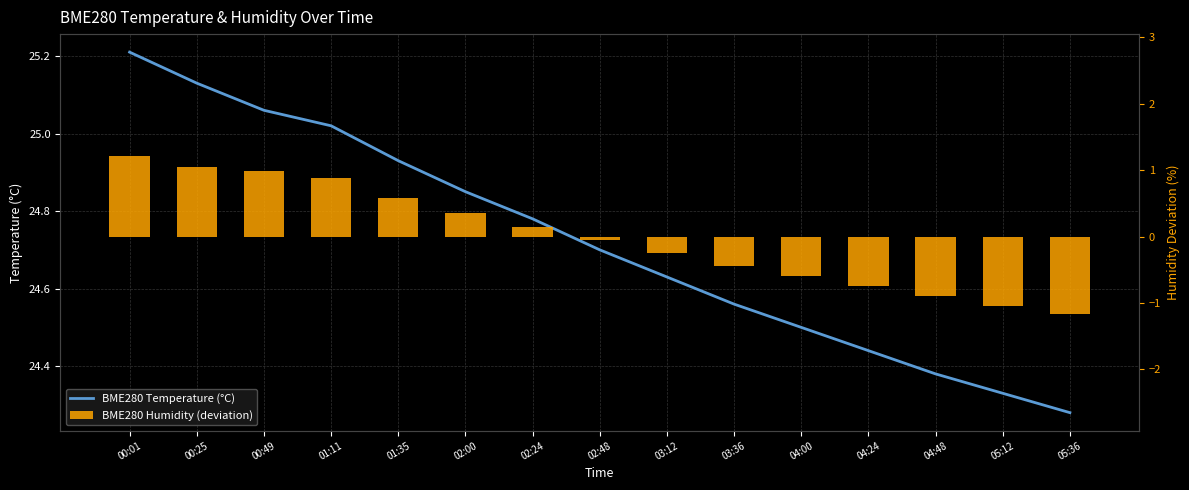

Count the number of categories in the chart.

15